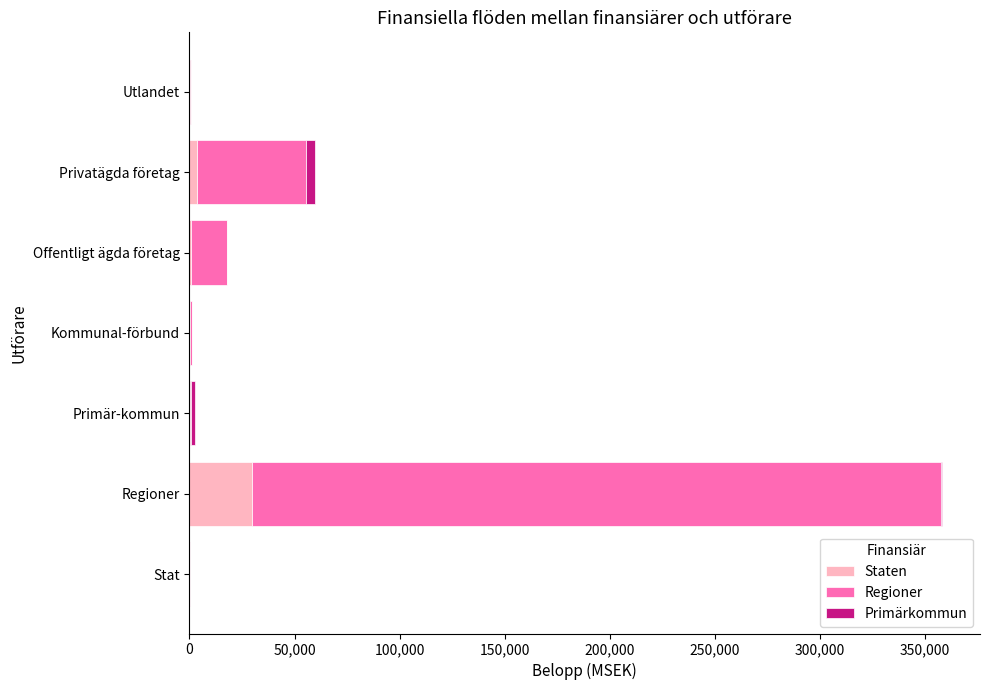

At which category is the sum across all series the highest?

Regioner